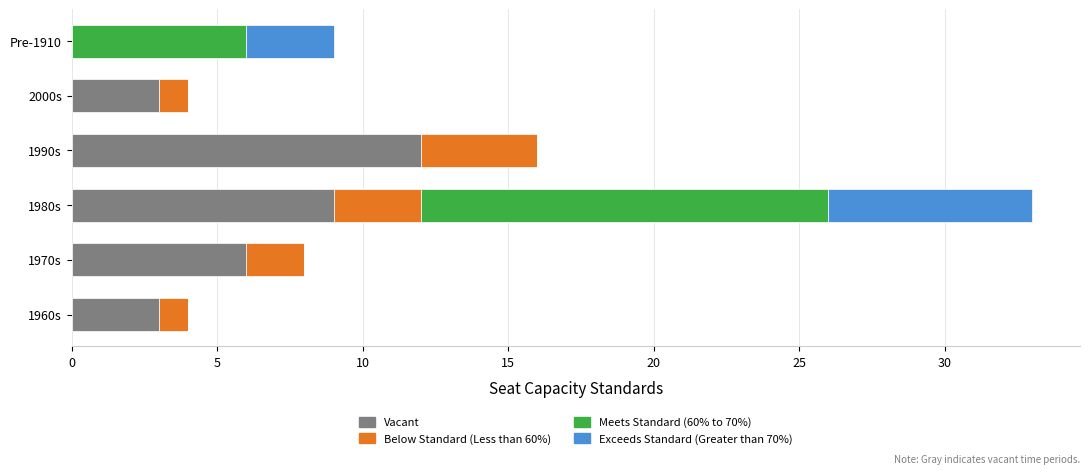

What is the approximate value of Vacant at 1980s?

9